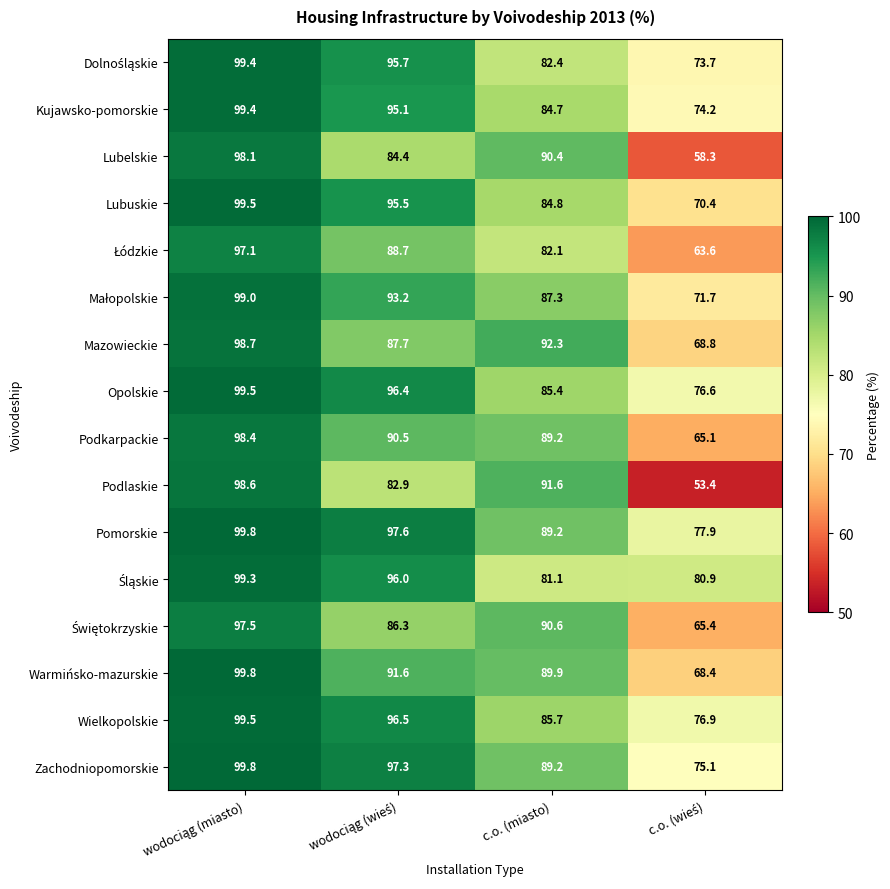

What is the sum of all Podkarpackie values?

343.2